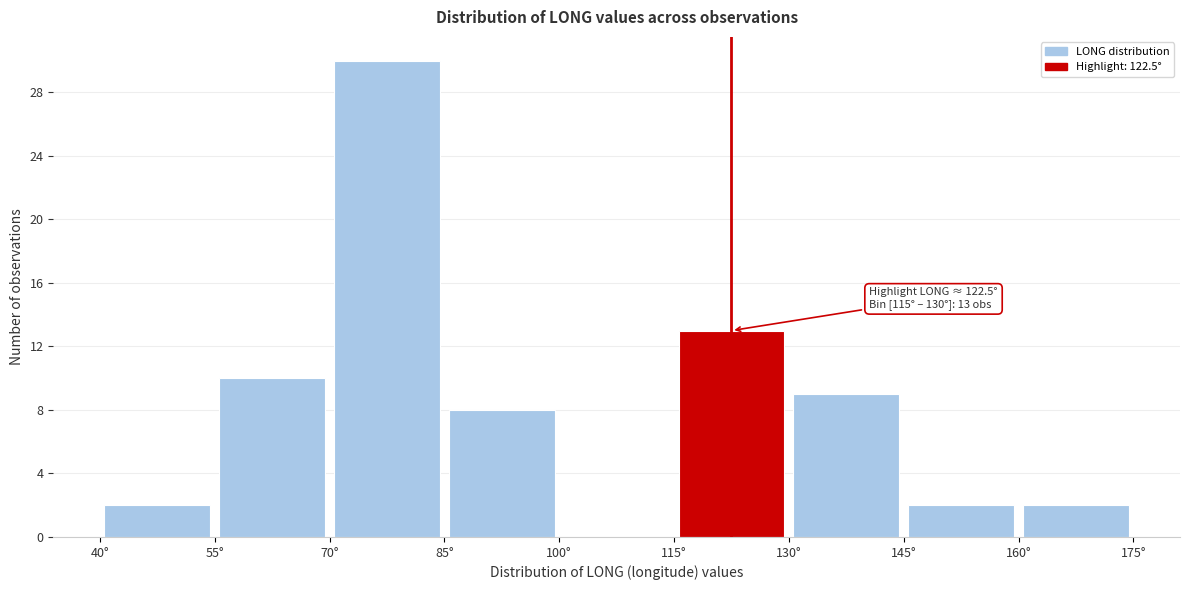

Which range on the x-axis has the tallest bar?

70 to 85